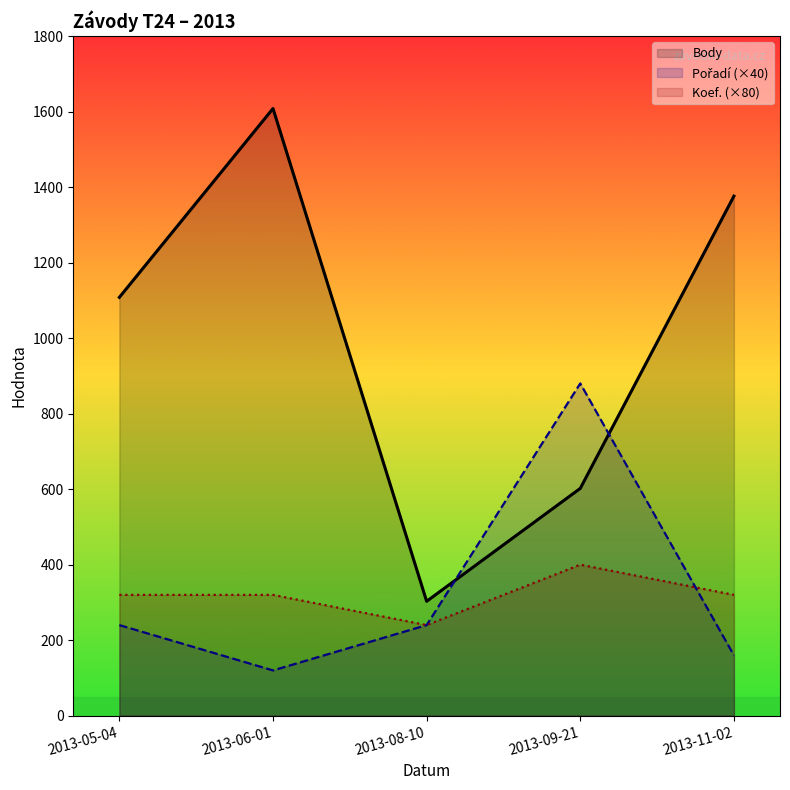

List the labels in order of Body value, largest first.

2013-06-01, 2013-11-02, 2013-05-04, 2013-09-21, 2013-08-10